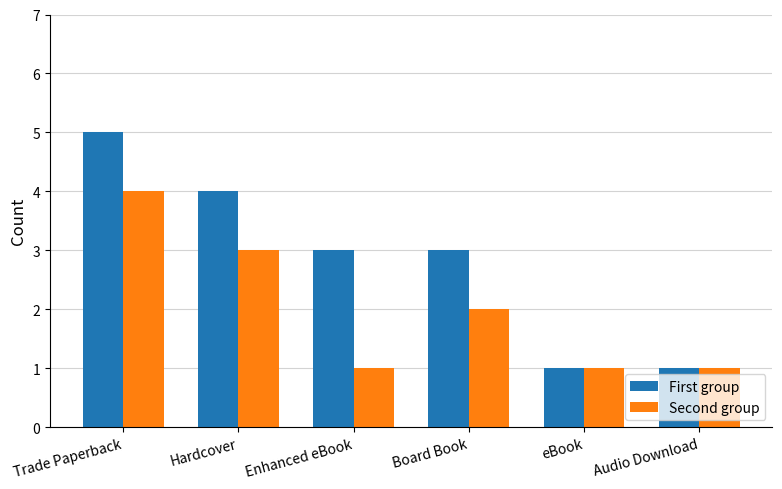

True or false: First group has a value of 0 at eBook.

False